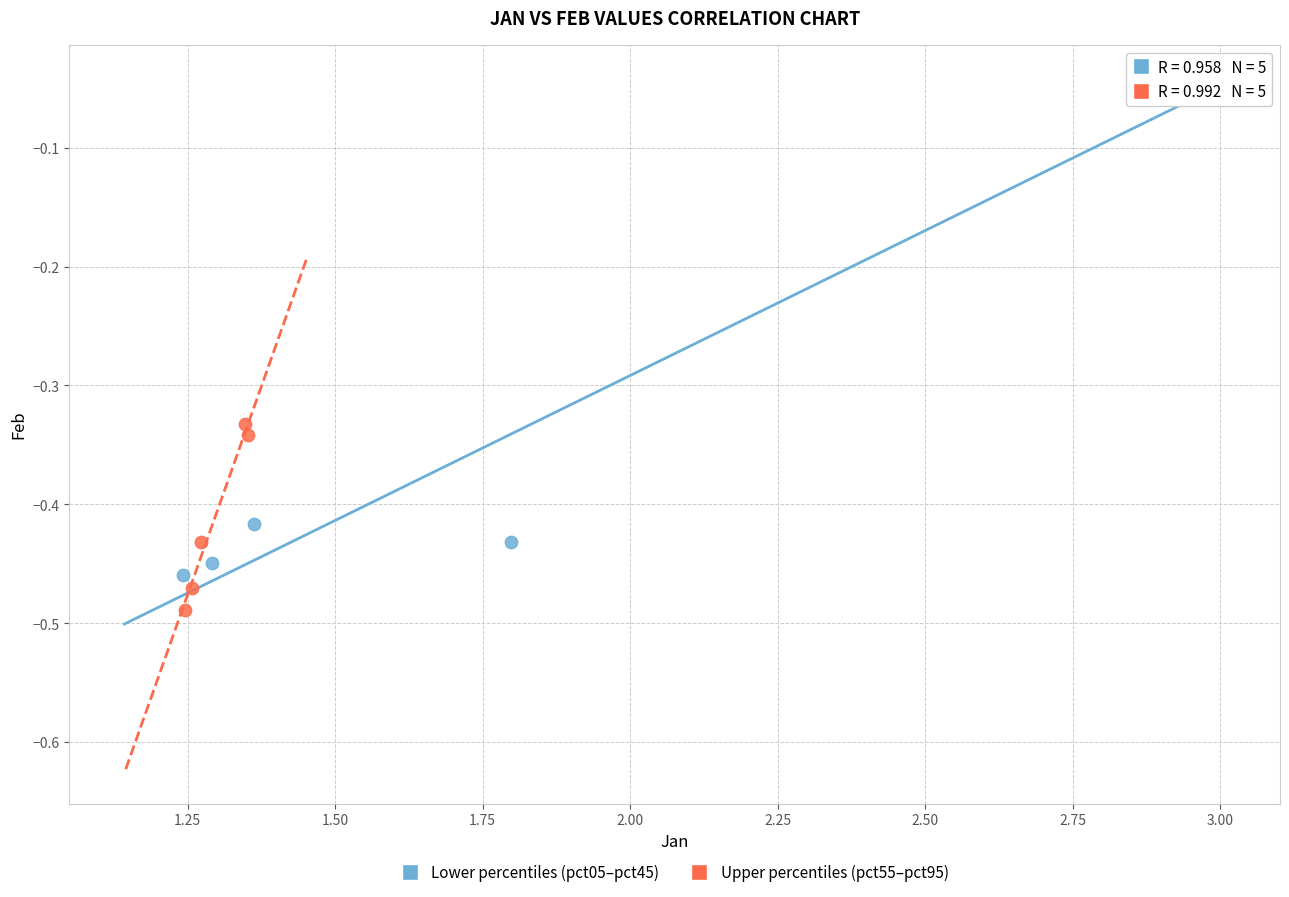

Which series has the widest spread of Y values?

Lower percentiles (pct05–pct45)